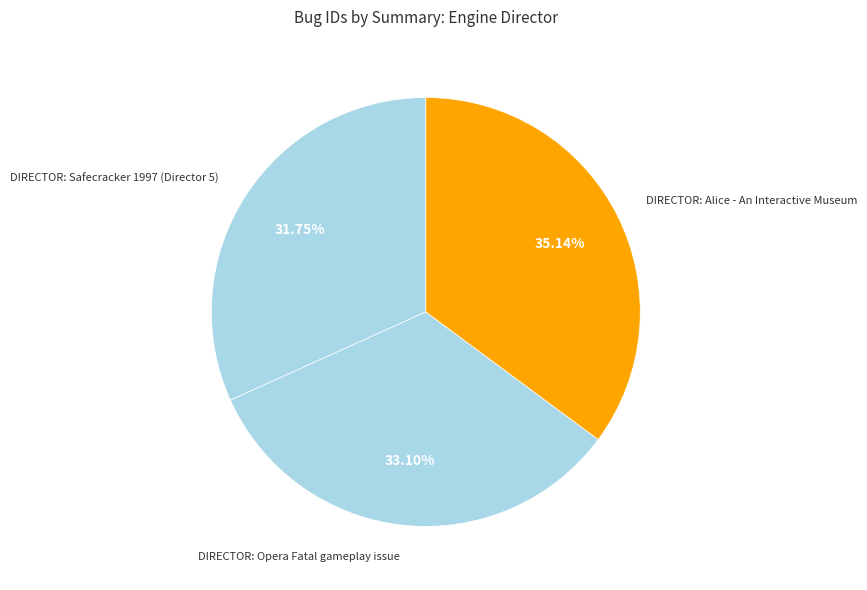

Which has a higher value, DIRECTOR: Safecracker 1997 (Director 5) or DIRECTOR: Alice - An Interactive Museum?

DIRECTOR: Alice - An Interactive Museum